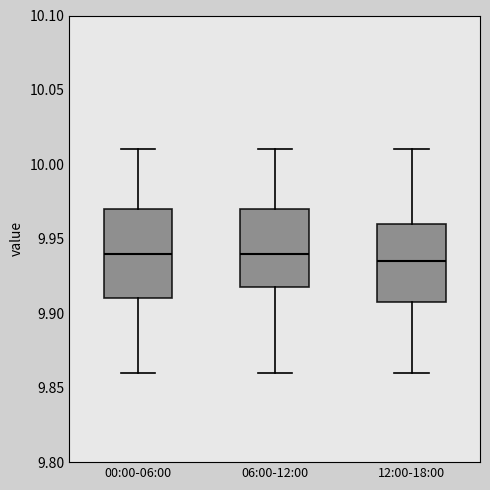

Reading left to right, read every box against the y-axis: the position of its median line, the range the box covers, and the ends of its whiskers. The values are not printed on the chart, so give them approximately, as read against the axis.

00:00-06:00: median 9.940, box 9.910 to 9.970, whiskers 9.860 to 10.010
06:00-12:00: median 9.940, box 9.920 to 9.970, whiskers 9.860 to 10.010
12:00-18:00: median 9.935, box 9.910 to 9.960, whiskers 9.860 to 10.010